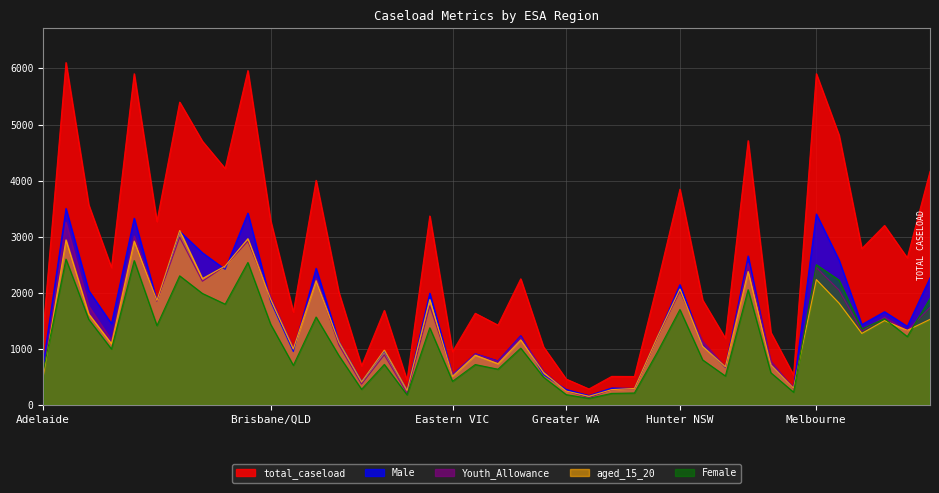

True or false: Female and Male cross at least once.

False